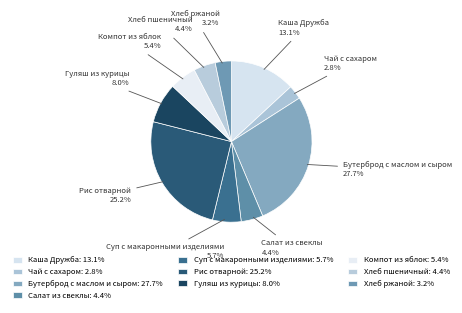

How many segments does this pie chart have?

10